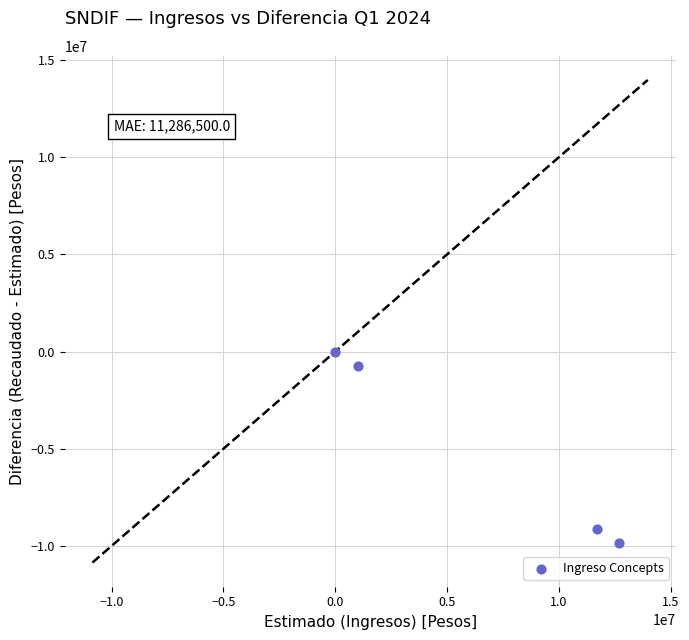

What is the average Y value?

-4935935.3